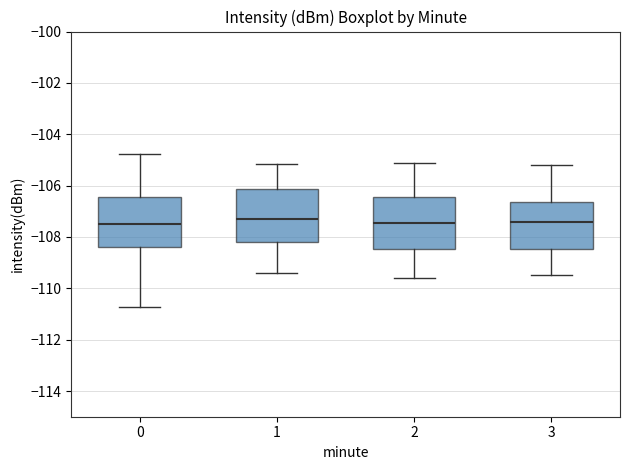

Reading left to right, transcribe this box plot: for each box, give where its median line is, the range the box spans, and where its two whiskers end, as read against the y-axis. The values are not printed on the chart, so give them approximately, as read against the axis.

0: median -107.6, box -108.4 to -106.4, whiskers -110.8 to -104.8
1: median -107.2, box -108.2 to -106.2, whiskers -109.4 to -105.2
2: median -107.4, box -108.4 to -106.4, whiskers -109.6 to -105.0
3: median -107.4, box -108.4 to -106.6, whiskers -109.4 to -105.2